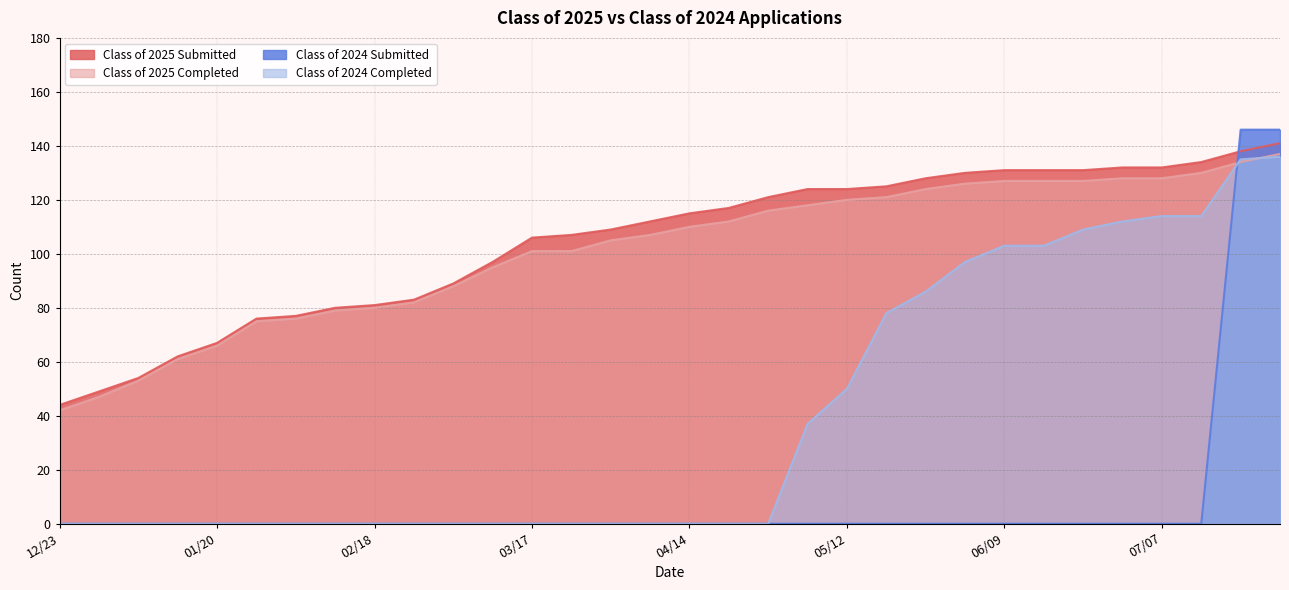

Reading left to right, list all the values displayed in this chart.

Class of 2025 Submitted: 12/23=44	12/30=49	01/06=54	01/14=62	01/20=67	01/27=76	02/03=77	02/10=80	02/18=81	02/24=83	03/03=89	03/10=97	03/17=106	03/24=107	03/31=109	04/07=112	04/14=115	04/21=117	04/28=121	05/06=124	05/12=124	05/19=125	05/26=128	06/02=130	06/09=131	06/16=131	06/21=131	06/30=132	07/07=132	07/14=134	07/21=138	07/28=141
Class of 2025 Completed: 12/23=42	12/30=47	01/06=53	01/14=61	01/20=66	01/27=75	02/03=76	02/10=79	02/18=80	02/24=82	03/03=88	03/10=95	03/17=101	03/24=101	03/31=105	04/07=107	04/14=110	04/21=112	04/28=116	05/06=118	05/12=120	05/19=121	05/26=124	06/02=126	06/09=127	06/16=127	06/21=127	06/30=128	07/07=128	07/14=130	07/21=134	07/28=137
Class of 2024 Submitted: 12/23=0	12/30=0	01/06=0	01/14=0	01/20=0	01/27=0	02/03=0	02/10=0	02/18=0	02/24=0	03/03=0	03/10=0	03/17=0	03/24=0	03/31=0	04/07=0	04/14=0	04/21=0	04/28=0	05/06=0	05/12=0	05/19=0	05/26=0	06/02=0	06/09=0	06/16=0	06/21=0	06/30=0	07/07=0	07/14=0	07/21=146	07/28=146
Class of 2024 Completed: 12/23=0	12/30=0	01/06=0	01/14=0	01/20=0	01/27=0	02/03=0	02/10=0	02/18=0	02/24=0	03/03=0	03/10=0	03/17=0	03/24=0	03/31=0	04/07=0	04/14=0	04/21=0	04/28=0	05/06=37	05/12=50	05/19=78	05/26=86	06/02=97	06/09=103	06/16=103	06/21=109	06/30=112	07/07=114	07/14=114	07/21=135	07/28=136